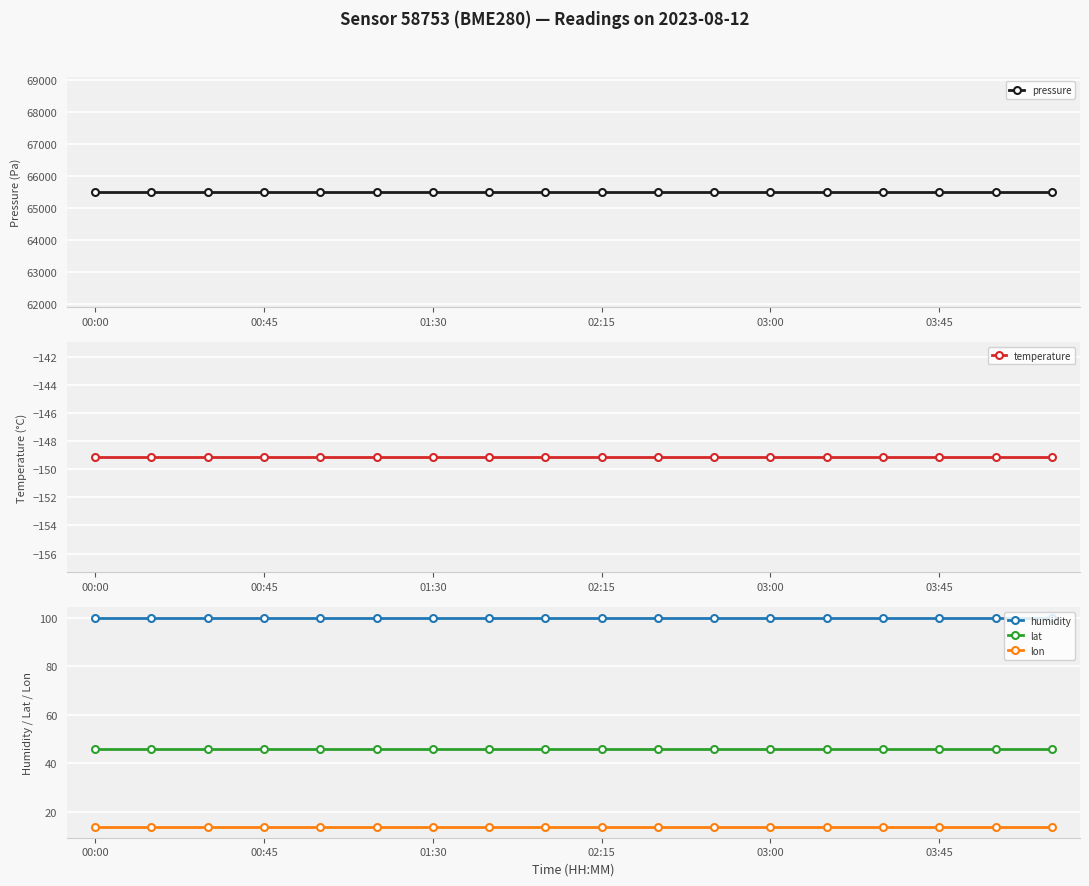

What is the minimum value shown in the chart?

-149.1